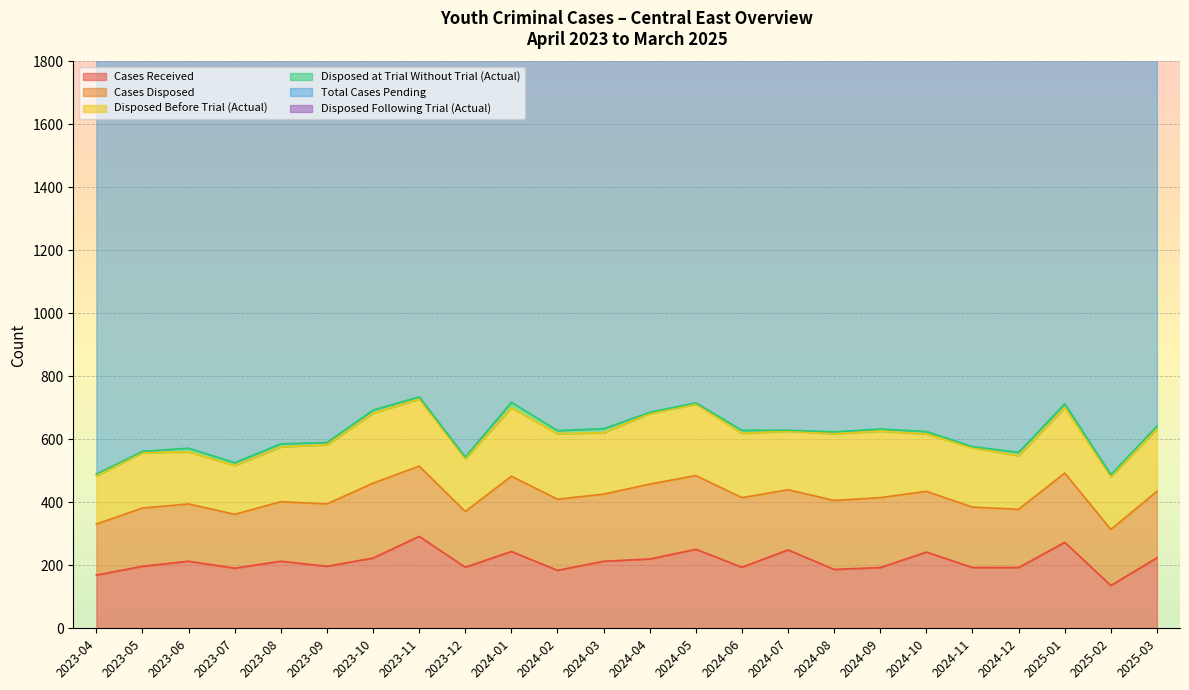

What is the label of the 14th point from the right?

2024-02